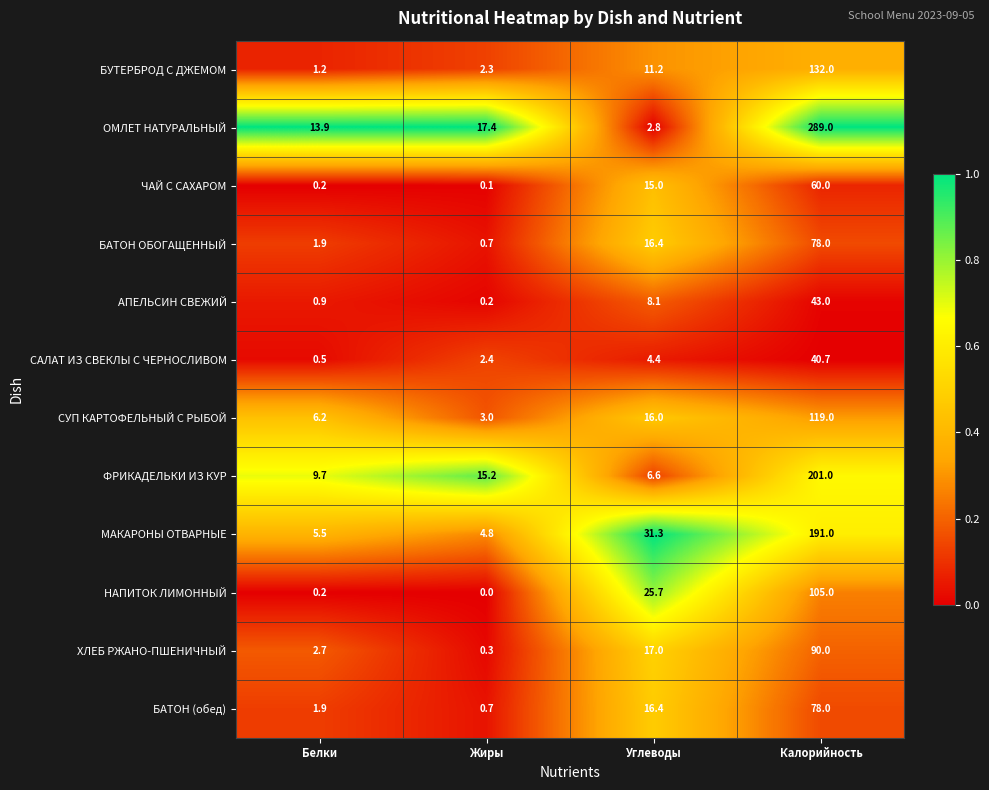

What is the difference between the maximum and minimum values in the БАТОН (обед) series?

77.3